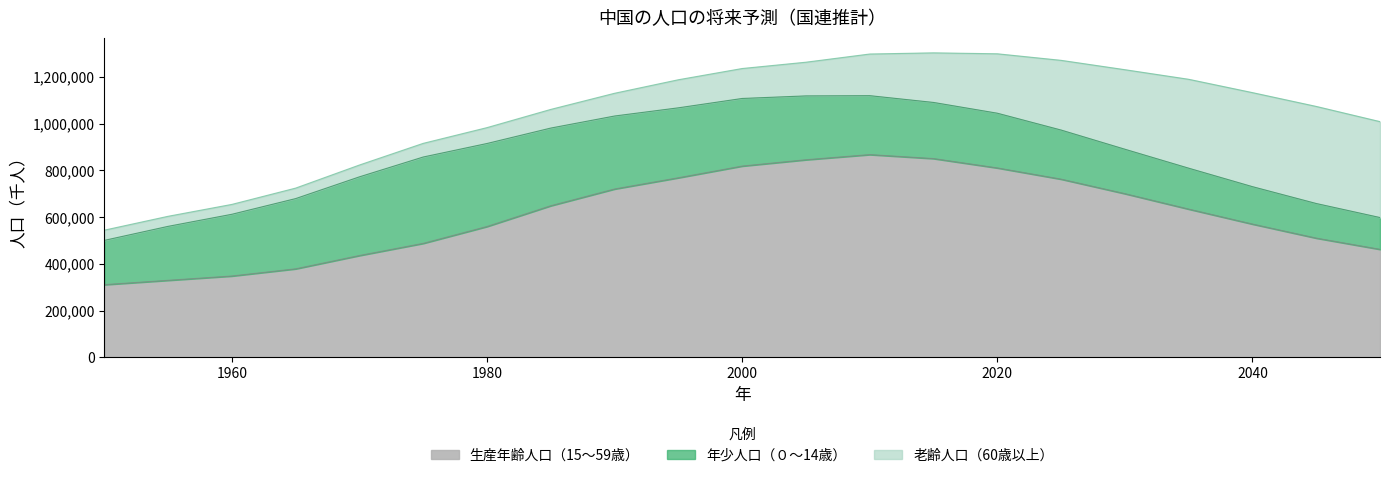

At which category does 生産年齢人口（15～59歳） reach its first local peak?

2010